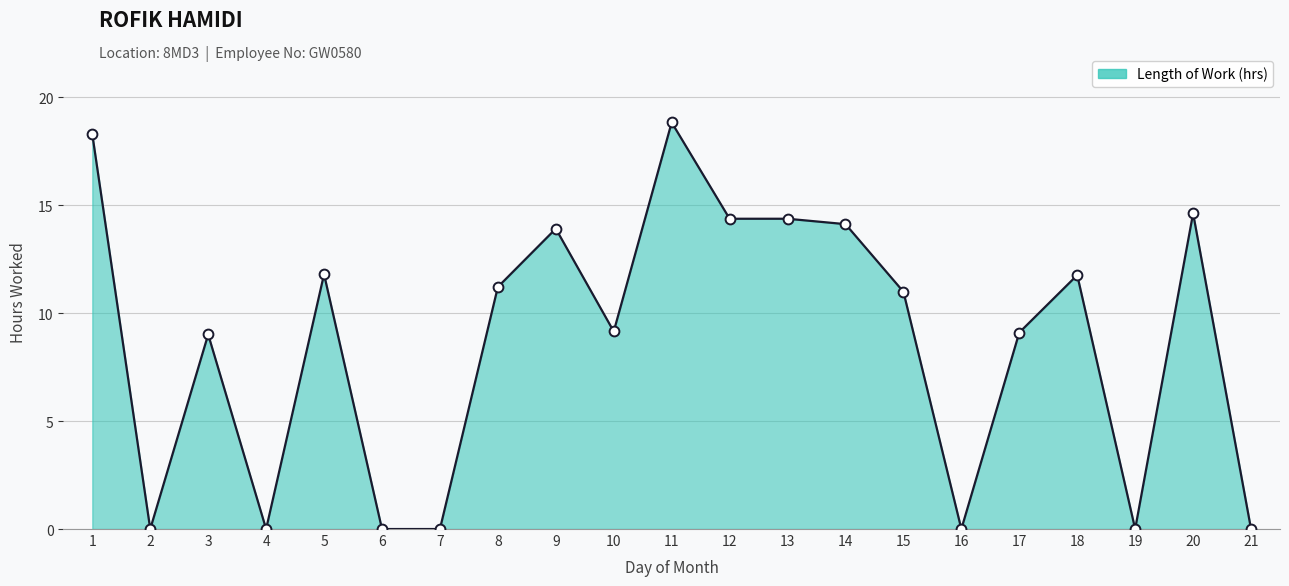

Which has a higher value, 9 or 19?

9